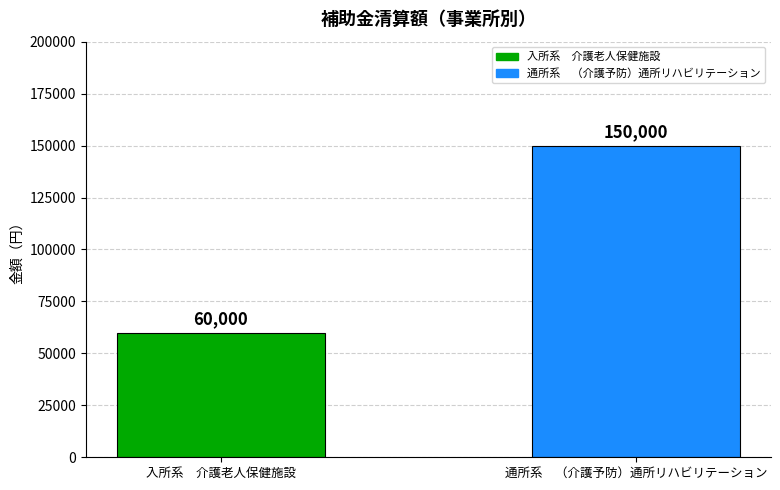

Which category has the lowest value across all series?

入所系　介護老人保健施設